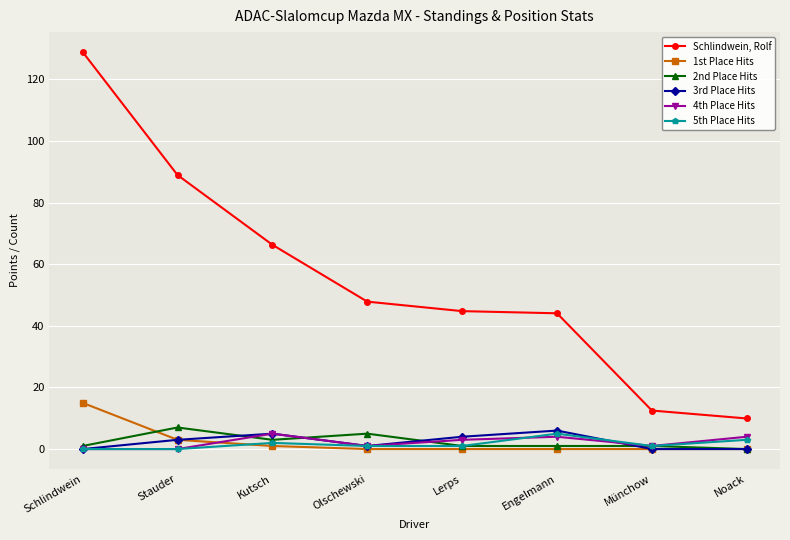

What is the label of the 8th point from the left?

Noack